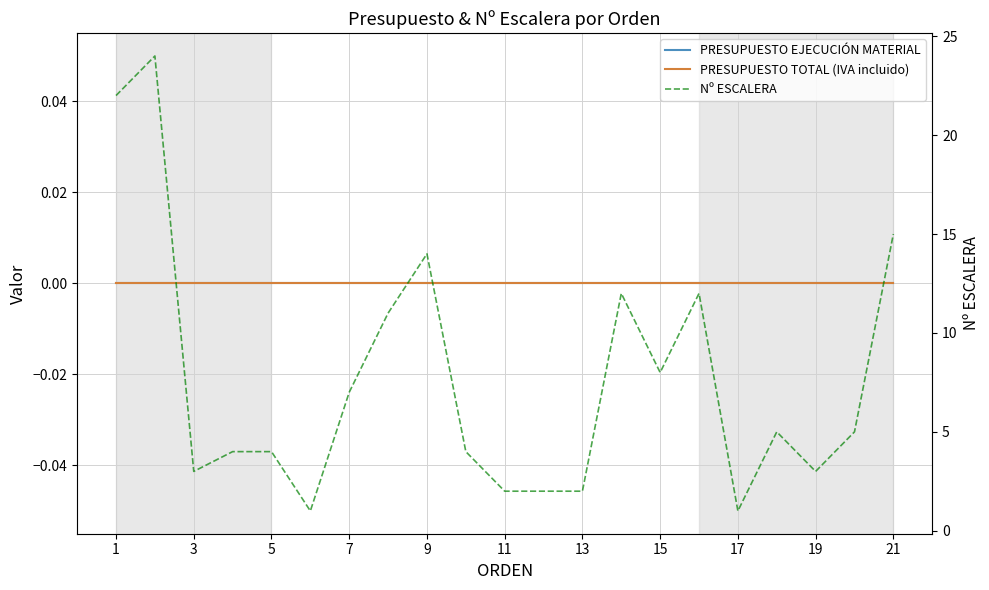

Which series has the largest total across all categories?

Nº ESCALERA